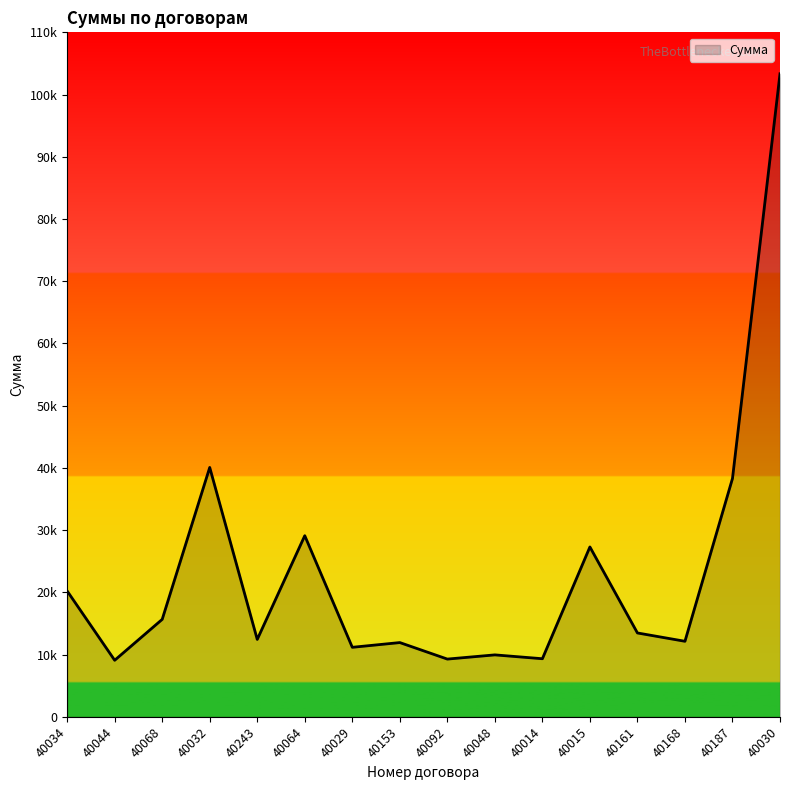

What is the maximum value shown in the chart?

103335.5